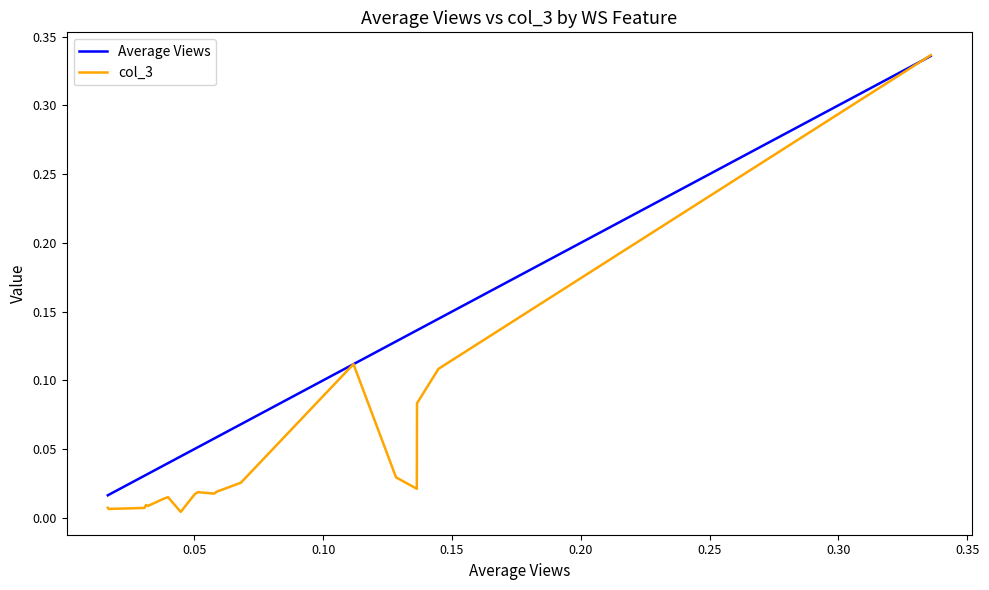

Which series has the largest range (max minus min)?

col_3